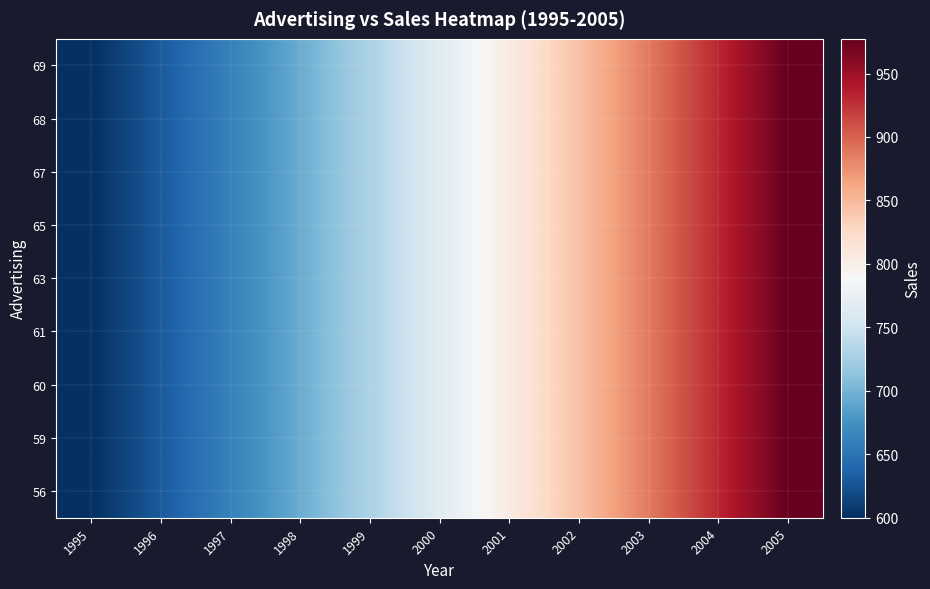

What is the total value across all series at 1999?

6563.7